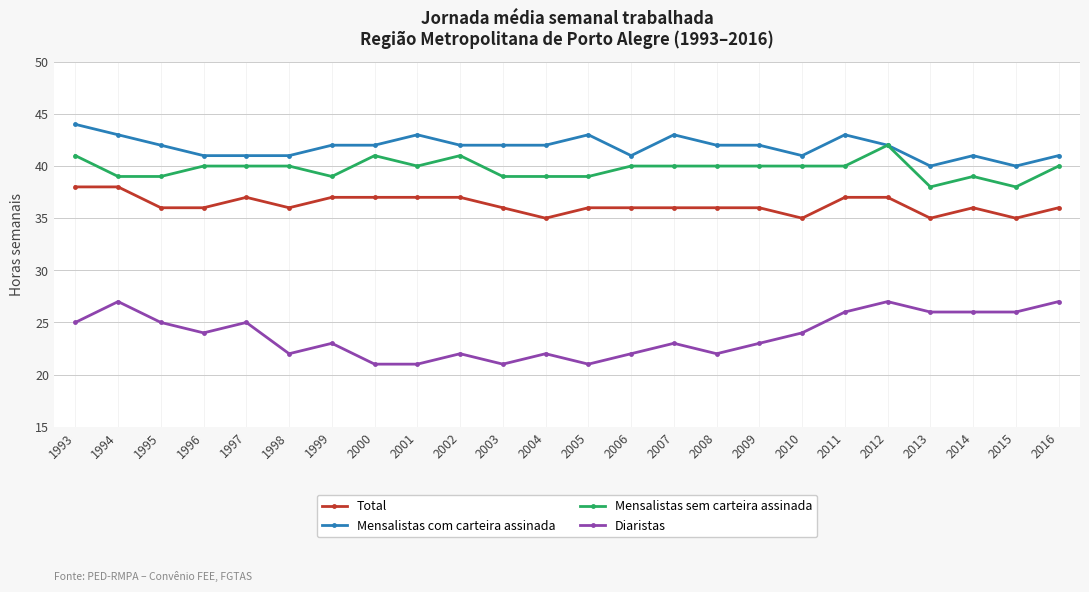

Does the chart display data point markers on the line(s)?

Yes